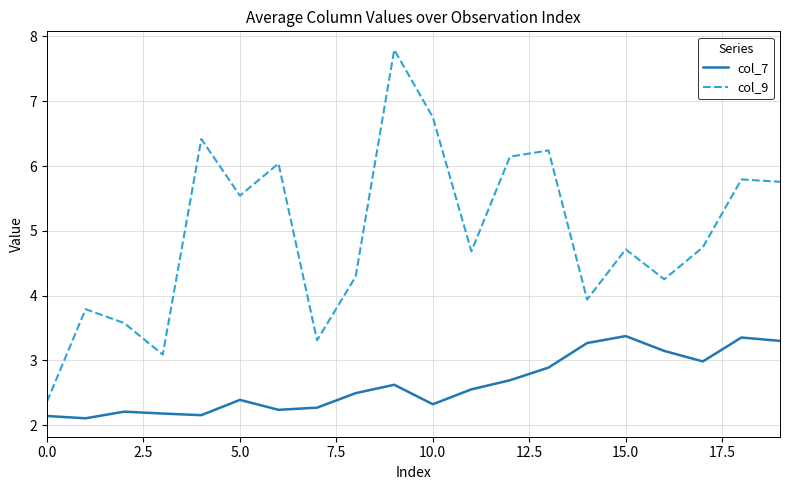

Which series has the widest spread of values?

col_9